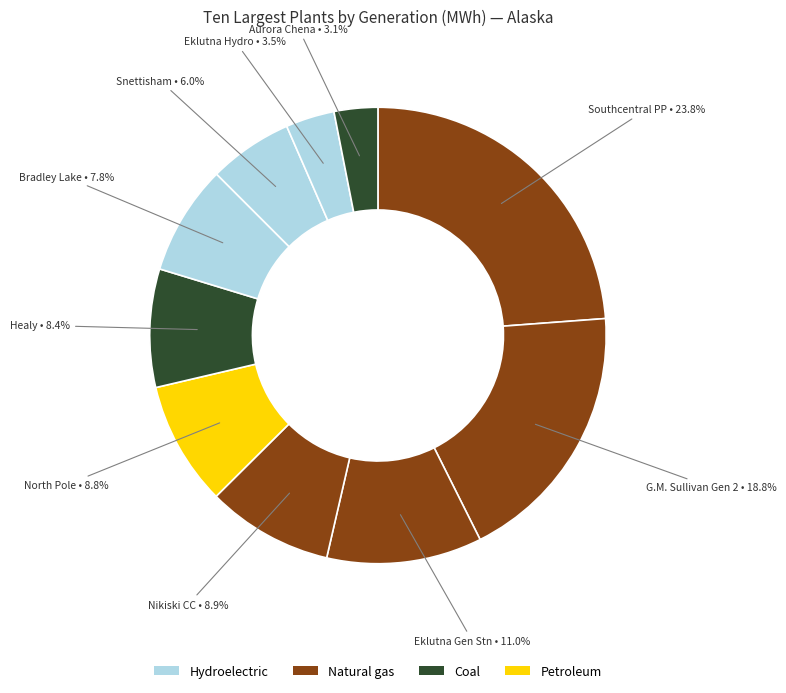

How many segments does this pie chart have?

10